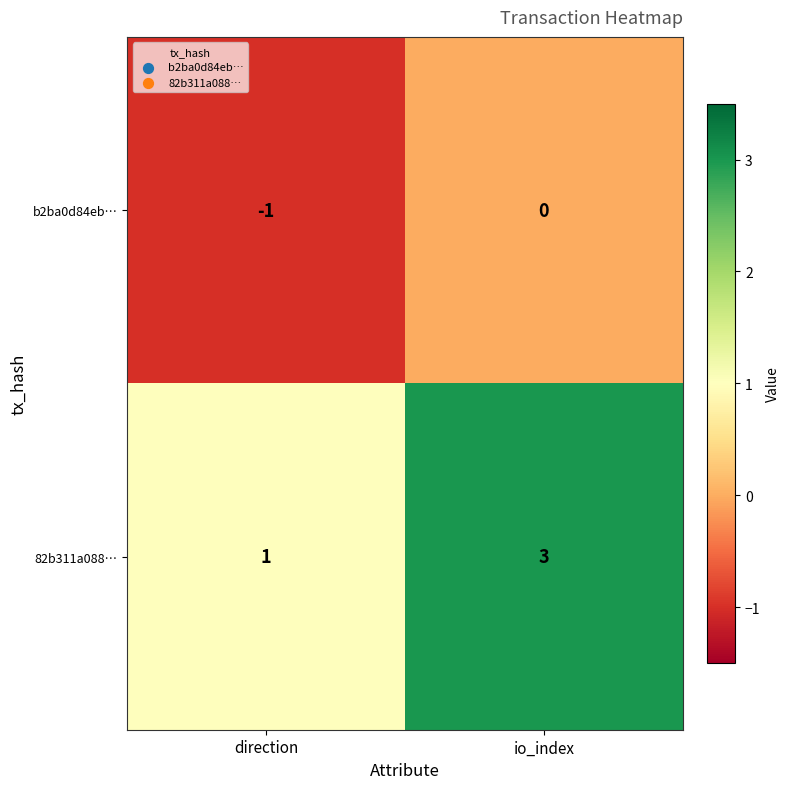

Which category has the lowest value in the b2ba0d84eb… series?

direction